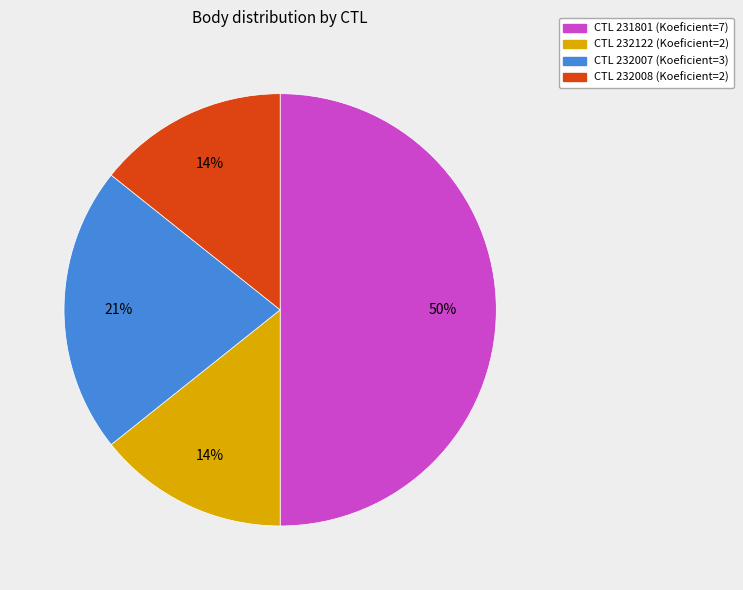

To the nearest percent, what is the difference between the largest and smallest slice percentages?

36%